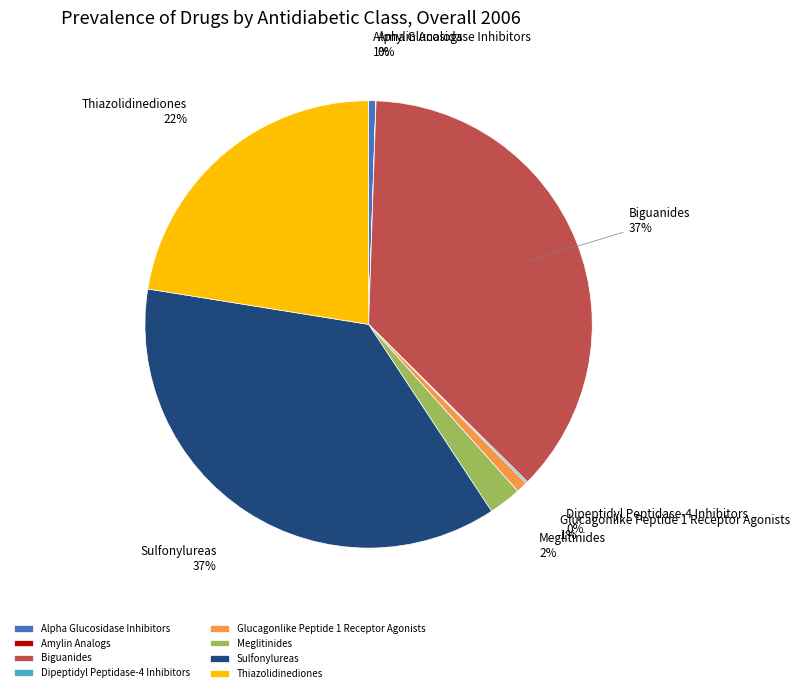

To the nearest percent, what percentage of the pie is Glucagonlike Peptide 1 Receptor Agonists?

1%